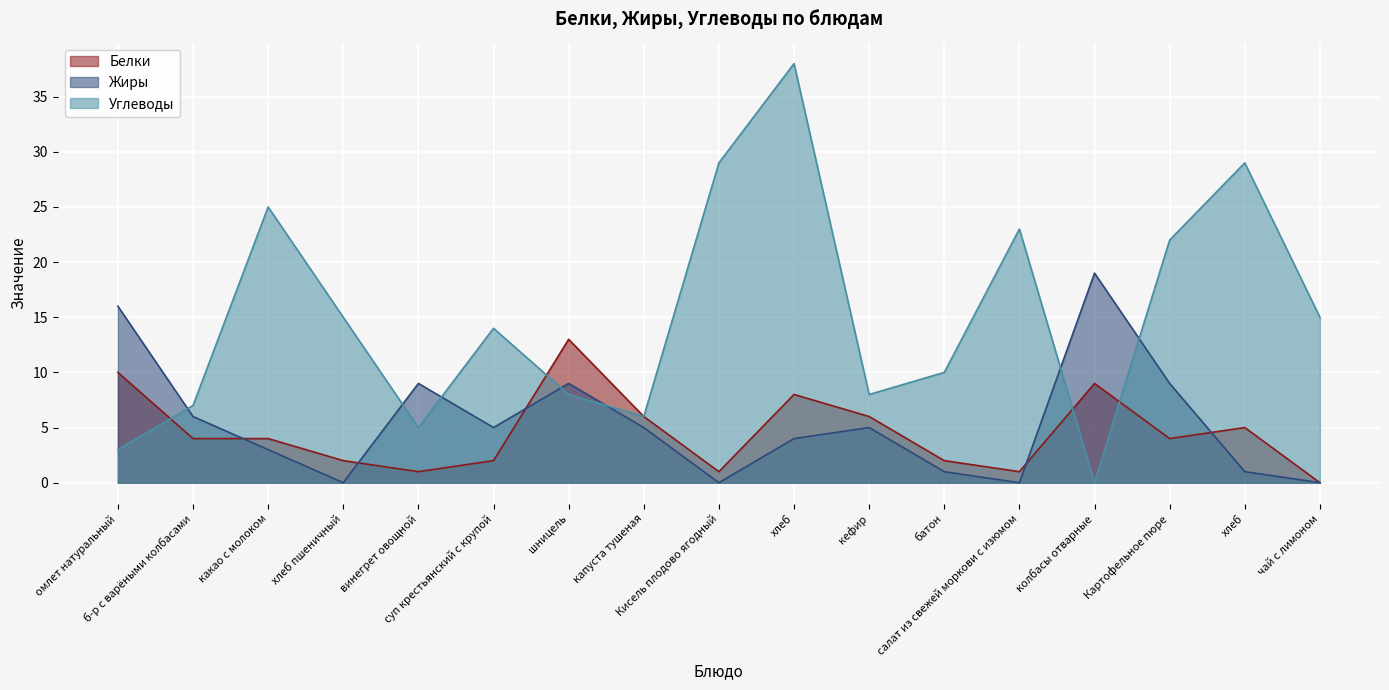

List the series in order of their peak value, lowest first.

Белки, Жиры, Углеводы